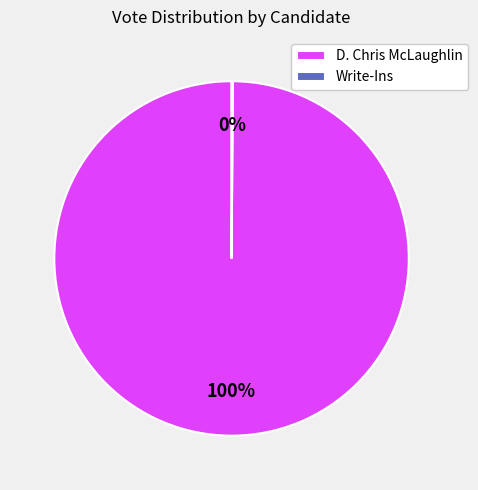

To the nearest percent, what is the average slice percentage?

50%